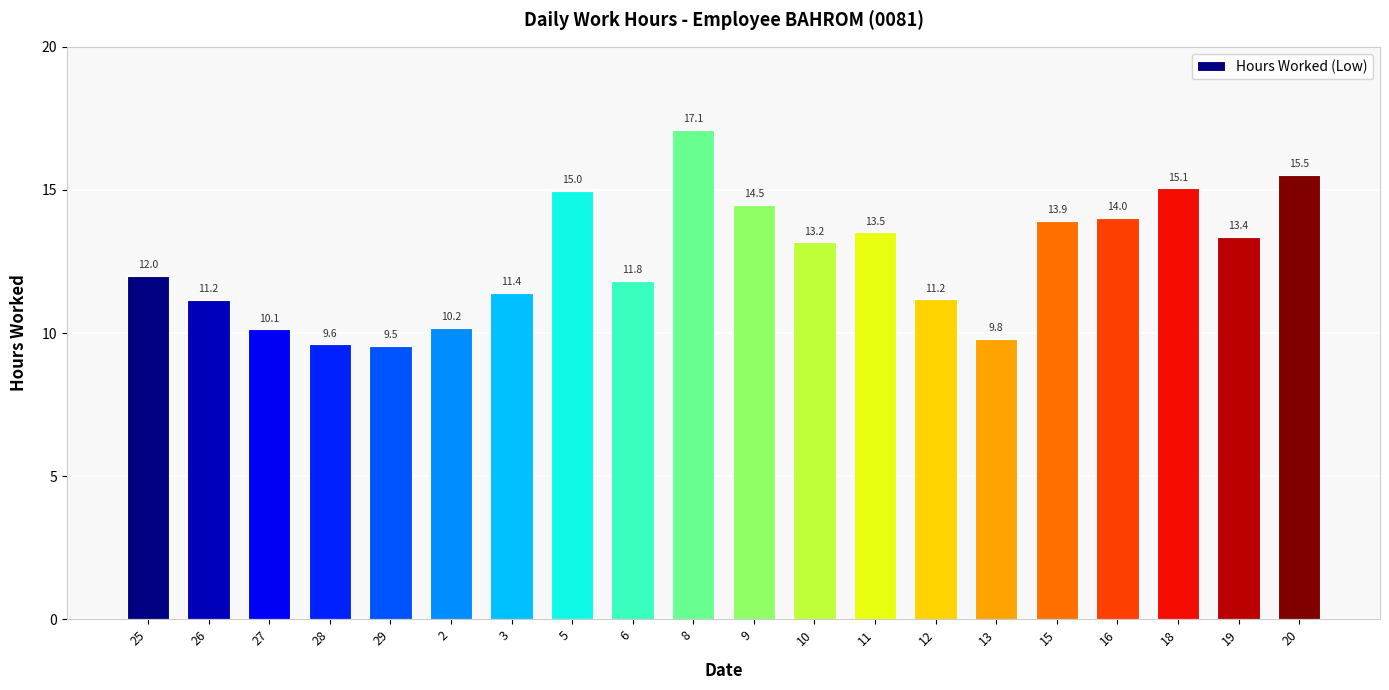

Are the bars grouped side by side (vs. stacked)?

No